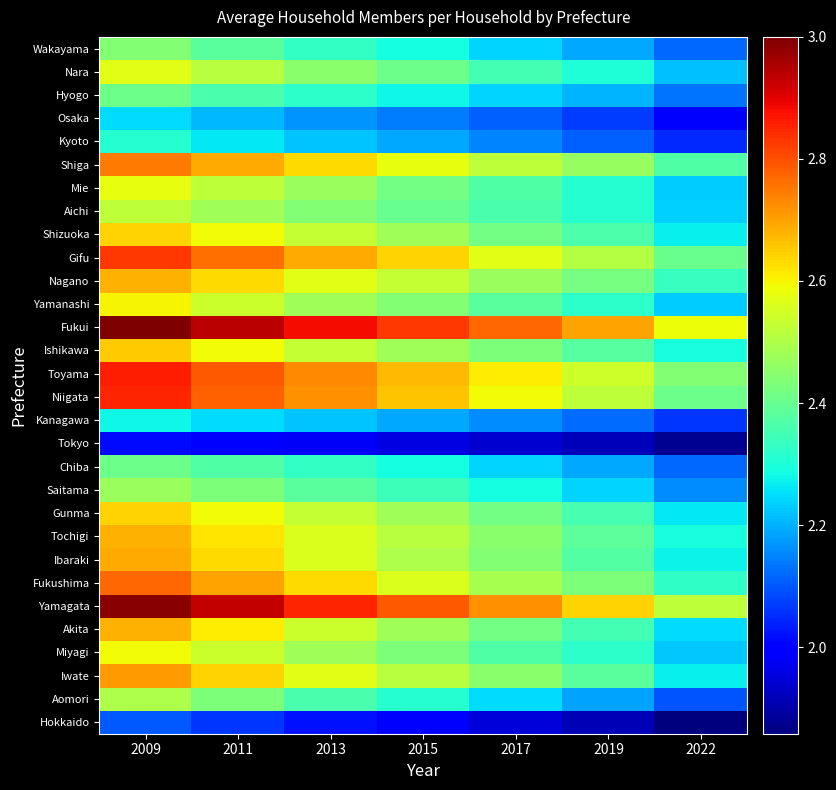

Reading right to left, what are all the values shown in this chart?

Hokkaido: 2022=1.9	2019=1.9	2017=1.9	2015=2.0	2013=2.0	2011=2.1	2009=2.1
Aomori: 2022=2.1	2019=2.2	2017=2.2	2015=2.3	2013=2.4	2011=2.4	2009=2.5
Iwate: 2022=2.3	2019=2.4	2017=2.5	2015=2.5	2013=2.6	2011=2.6	2009=2.7
Miyagi: 2022=2.2	2019=2.3	2017=2.4	2015=2.4	2013=2.5	2011=2.5	2009=2.6
Akita: 2022=2.2	2019=2.4	2017=2.4	2015=2.5	2013=2.5	2011=2.6	2009=2.7
Yamagata: 2022=2.5	2019=2.6	2017=2.7	2015=2.8	2013=2.9	2011=2.9	2009=3.0
Fukushima: 2022=2.3	2019=2.4	2017=2.5	2015=2.6	2013=2.6	2011=2.7	2009=2.8
Ibaraki: 2022=2.3	2019=2.4	2017=2.4	2015=2.5	2013=2.6	2011=2.6	2009=2.7
Tochigi: 2022=2.3	2019=2.4	2017=2.5	2015=2.5	2013=2.6	2011=2.6	2009=2.7
Gunma: 2022=2.3	2019=2.4	2017=2.4	2015=2.5	2013=2.5	2011=2.6	2009=2.6
Saitama: 2022=2.2	2019=2.2	2017=2.3	2015=2.3	2013=2.4	2011=2.4	2009=2.5
Chiba: 2022=2.1	2019=2.2	2017=2.2	2015=2.3	2013=2.3	2011=2.4	2009=2.4
Tokyo: 2022=1.9	2019=1.9	2017=1.9	2015=2.0	2013=2.0	2011=2.0	2009=2.0
Kanagawa: 2022=2.1	2019=2.1	2017=2.2	2015=2.2	2013=2.2	2011=2.2	2009=2.3
Niigata: 2022=2.4	2019=2.5	2017=2.6	2015=2.7	2013=2.7	2011=2.8	2009=2.9
Toyama: 2022=2.4	2019=2.5	2017=2.6	2015=2.7	2013=2.7	2011=2.8	2009=2.9
Ishikawa: 2022=2.3	2019=2.4	2017=2.4	2015=2.5	2013=2.5	2011=2.6	2009=2.6
Fukui: 2022=2.6	2019=2.7	2017=2.8	2015=2.8	2013=2.9	2011=2.9	2009=3.0
Yamanashi: 2022=2.2	2019=2.3	2017=2.4	2015=2.4	2013=2.5	2011=2.5	2009=2.6
Nagano: 2022=2.3	2019=2.4	2017=2.5	2015=2.5	2013=2.6	2011=2.6	2009=2.7
Gifu: 2022=2.4	2019=2.5	2017=2.6	2015=2.6	2013=2.7	2011=2.8	2009=2.8
Shizuoka: 2022=2.3	2019=2.4	2017=2.4	2015=2.5	2013=2.5	2011=2.6	2009=2.6
Aichi: 2022=2.2	2019=2.3	2017=2.4	2015=2.4	2013=2.4	2011=2.5	2009=2.5
Mie: 2022=2.2	2019=2.3	2017=2.4	2015=2.4	2013=2.5	2011=2.5	2009=2.6
Shiga: 2022=2.4	2019=2.5	2017=2.5	2015=2.6	2013=2.6	2011=2.7	2009=2.8
Kyoto: 2022=2.0	2019=2.1	2017=2.1	2015=2.2	2013=2.2	2011=2.3	2009=2.3
Osaka: 2022=2.0	2019=2.1	2017=2.1	2015=2.1	2013=2.2	2011=2.2	2009=2.2
Hyogo: 2022=2.1	2019=2.2	2017=2.2	2015=2.3	2013=2.3	2011=2.4	2009=2.4
Nara: 2022=2.2	2019=2.3	2017=2.4	2015=2.4	2013=2.5	2011=2.5	2009=2.6
Wakayama: 2022=2.1	2019=2.2	2017=2.2	2015=2.3	2013=2.3	2011=2.4	2009=2.4